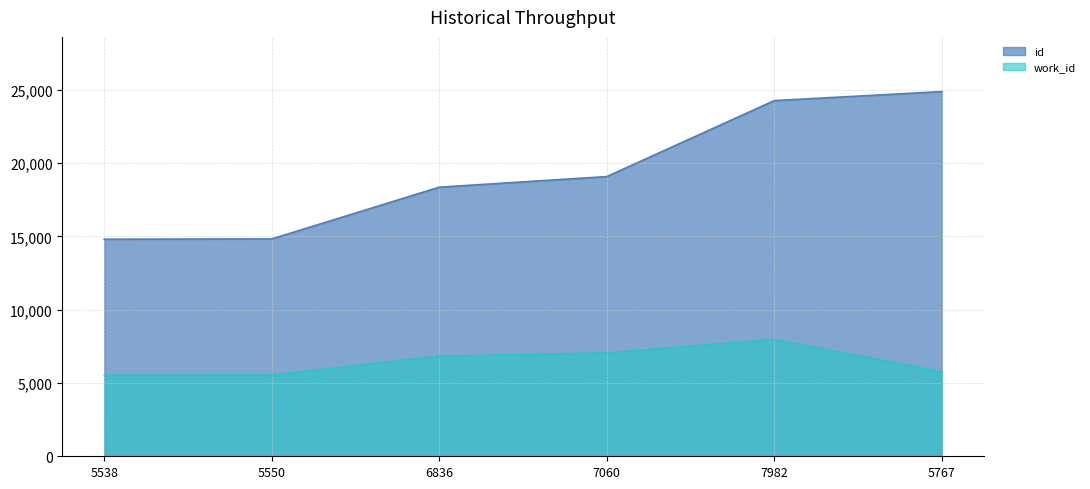

The id series shows 28732 at 7060. True or false?

False